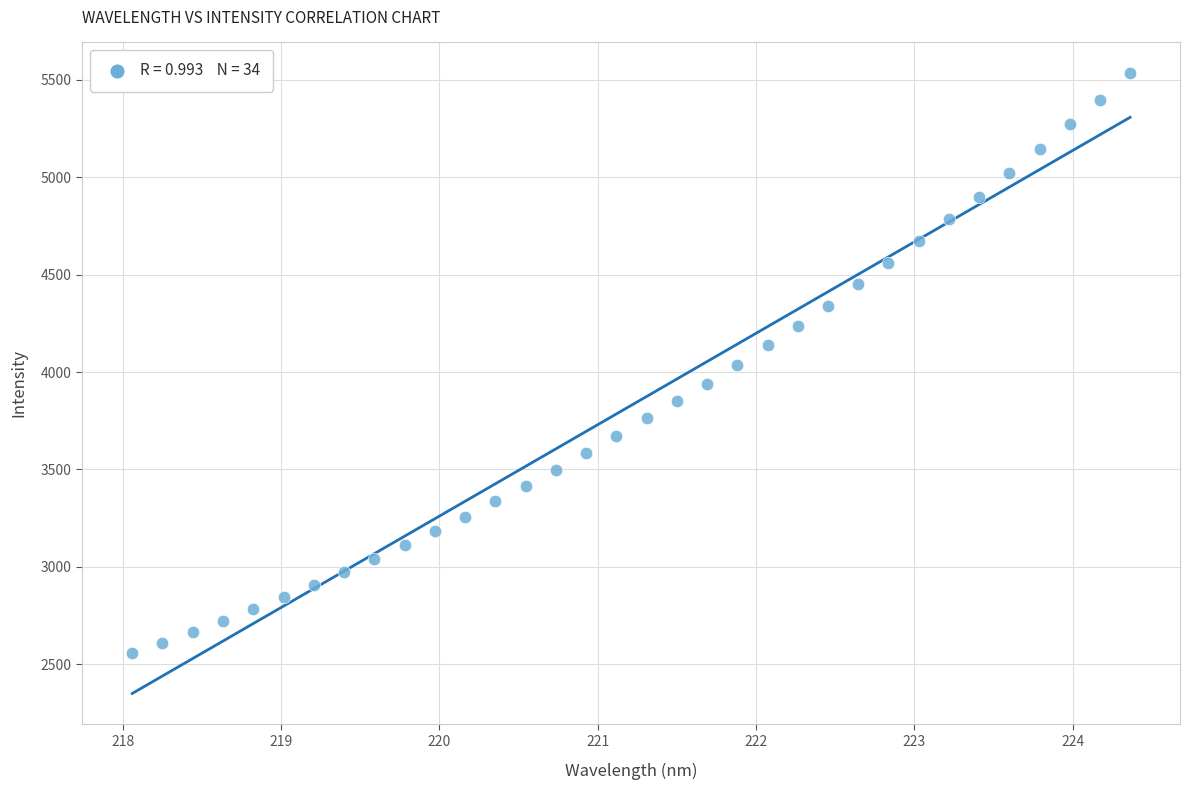

What is the range of X values (max minus min)?

6.3